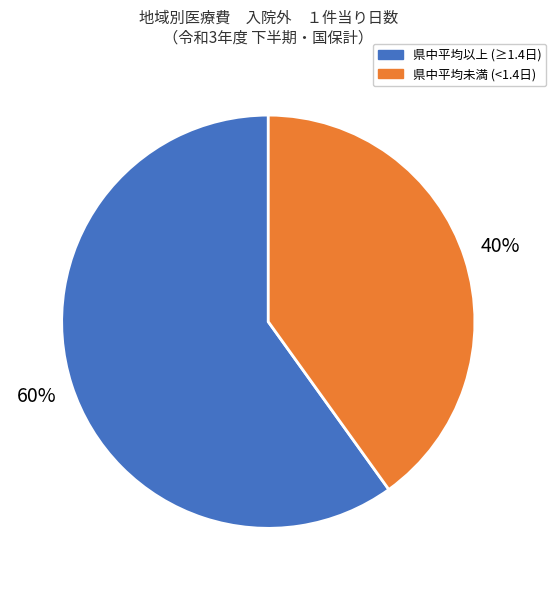

To the nearest percent, what is the average slice percentage?

50%